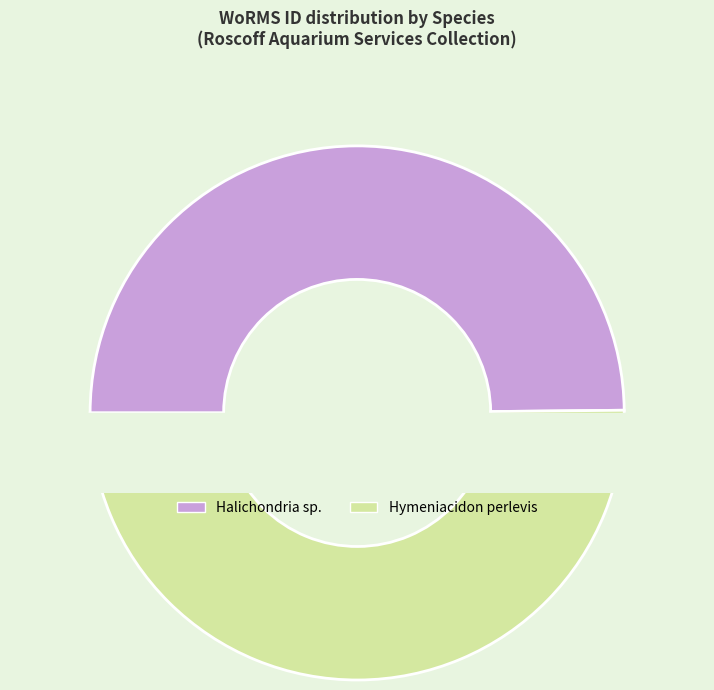

To the nearest percent, what is the average slice percentage?

50%